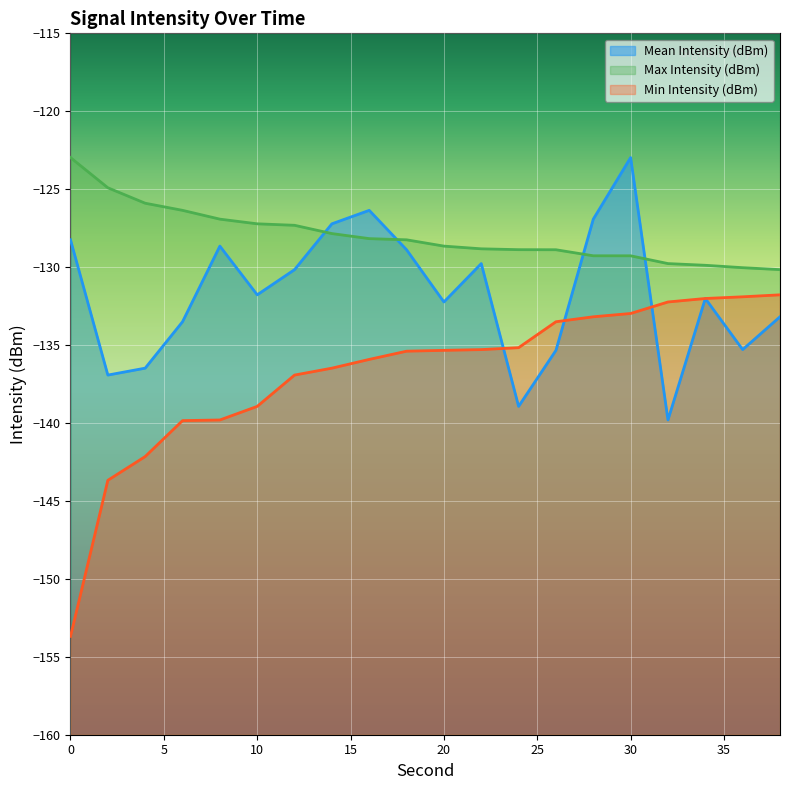

How many data points does each series have?

20